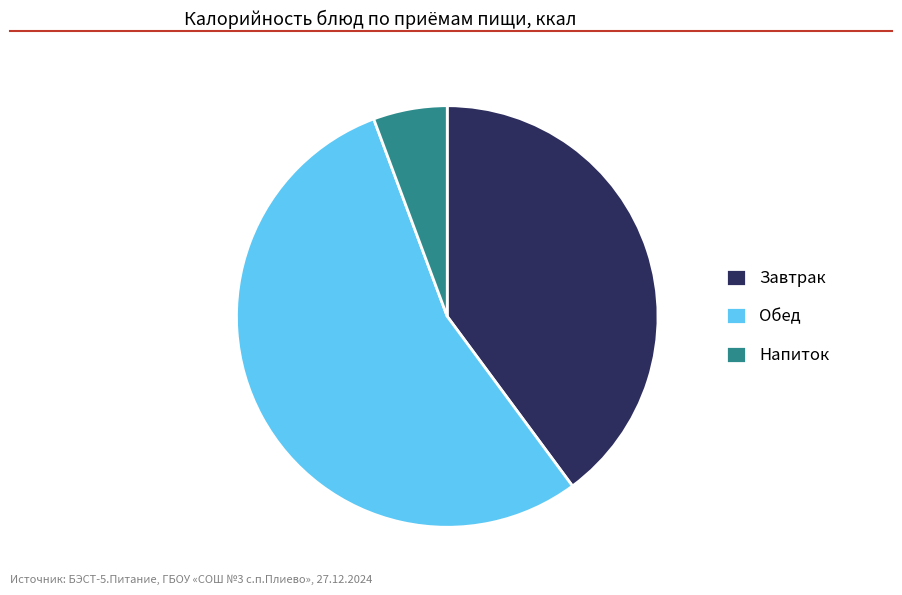

Rank the categories by value from lowest to highest.

Напиток, Завтрак, Обед